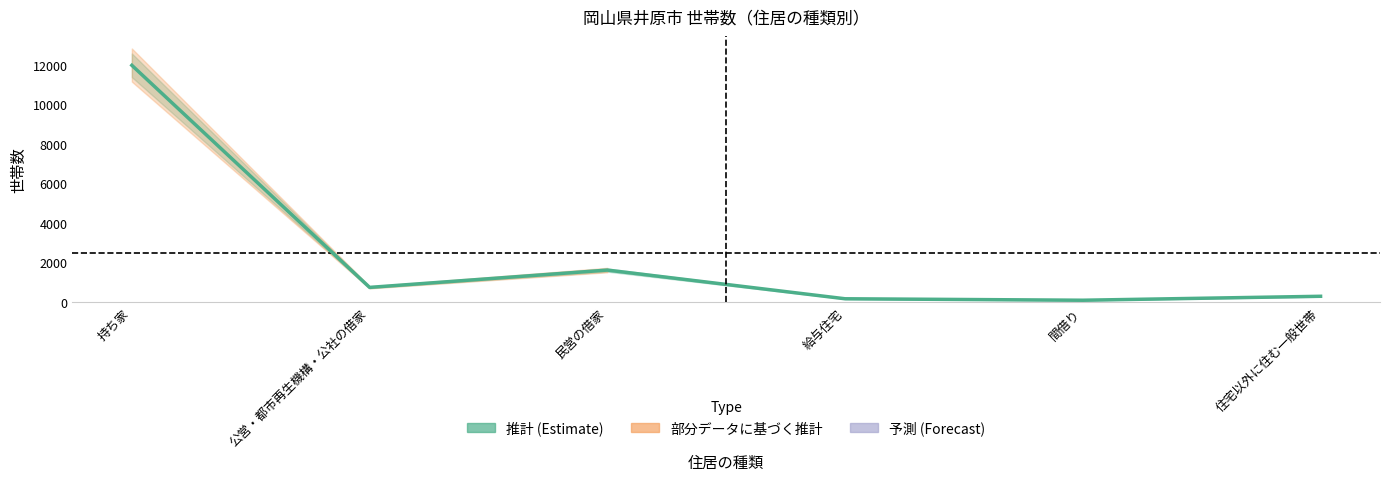

Which category has the highest value across all series?

持ち家